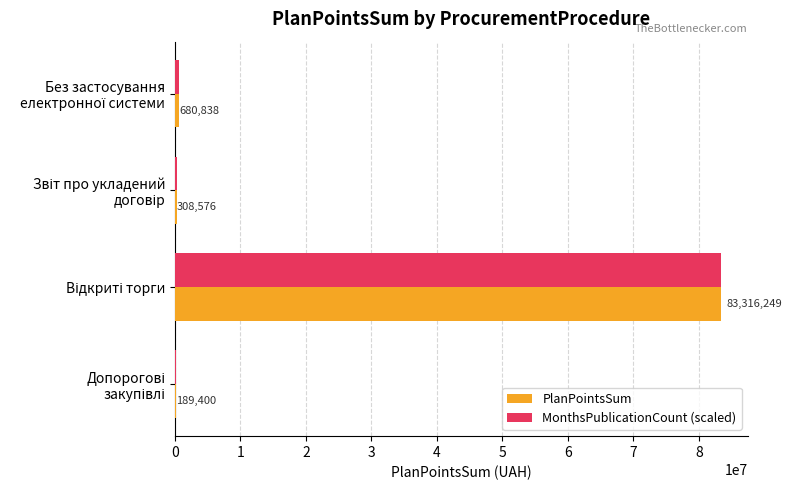

What is the maximum value for PlanPointsSum?

83316248.6